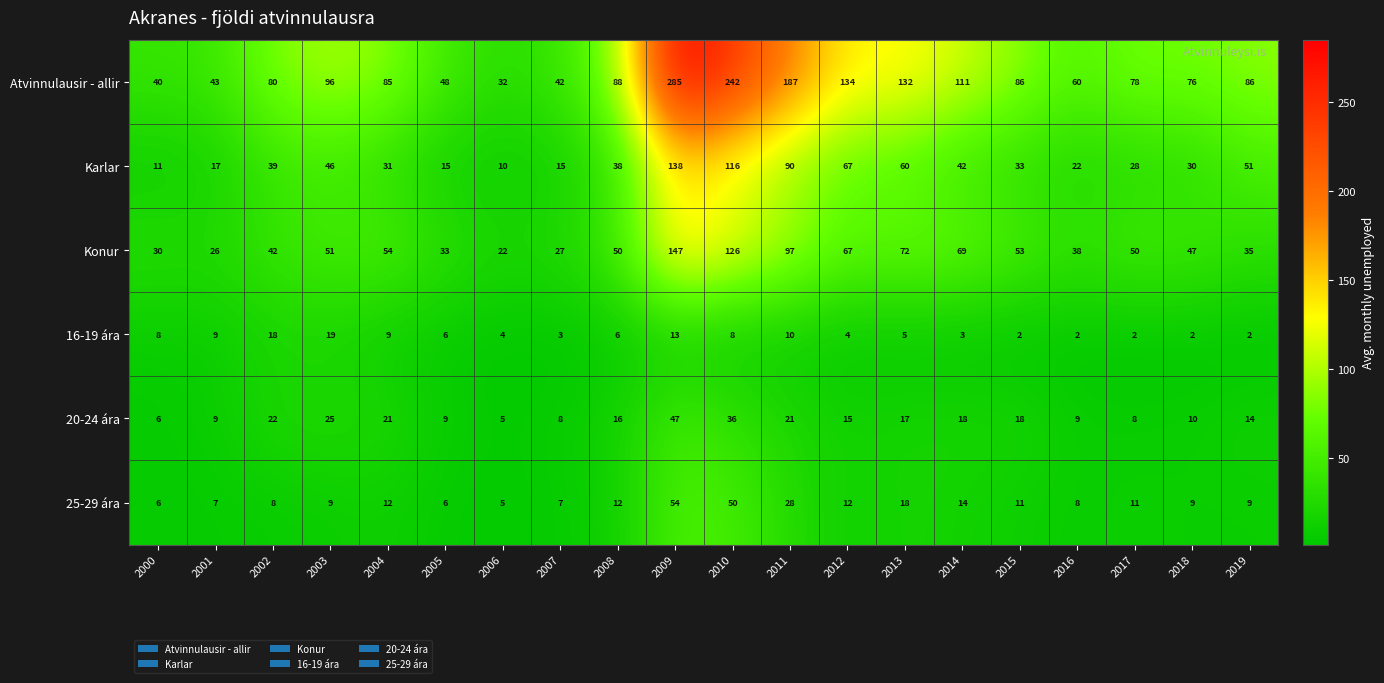

Which label corresponds to the largest value in the chart?

2009